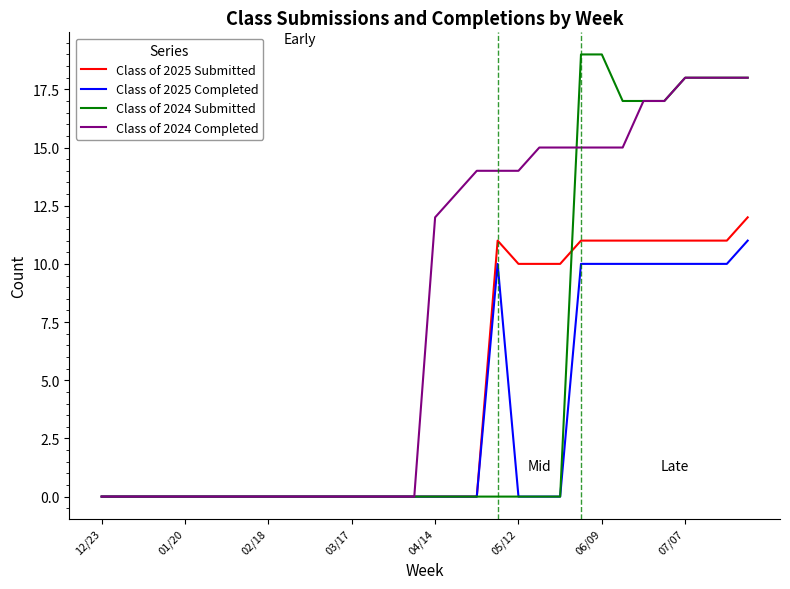

What is the greatest value displayed?

19